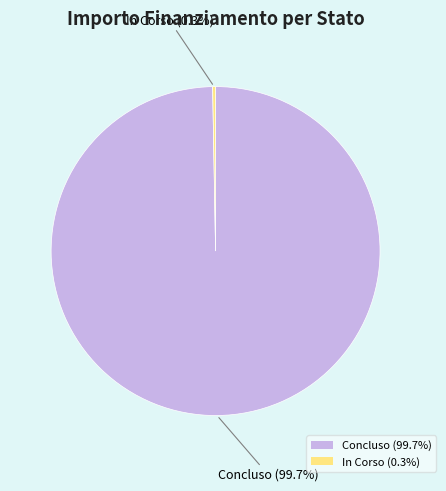

To the nearest percent, what is the difference between the largest and smallest slice percentages?

99%